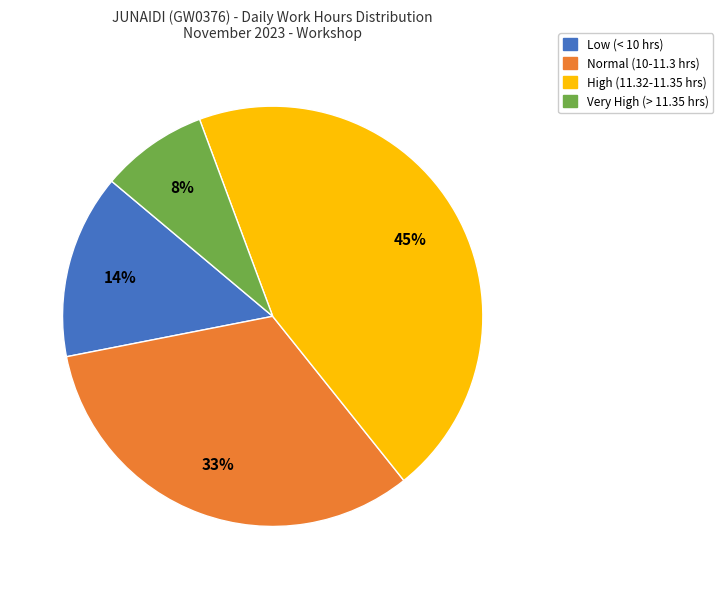

To the nearest percent, what is the difference between the largest and smallest slice percentages?

37%